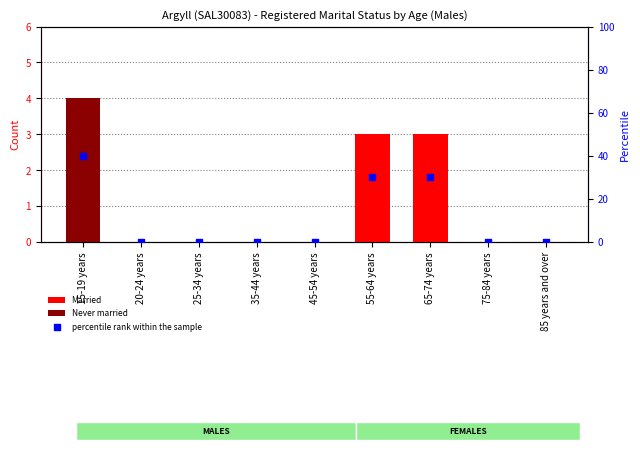

Which series has the largest Y range (max minus min)?

percentile rank within the sample